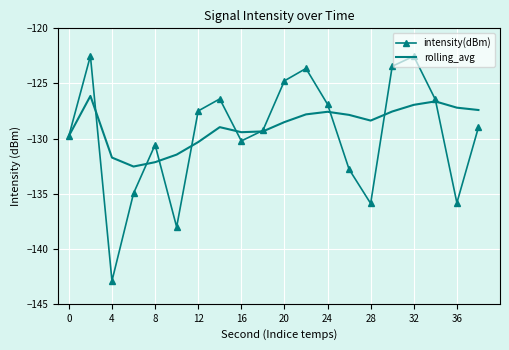

At how many categories does at least one series exceed -135?

20